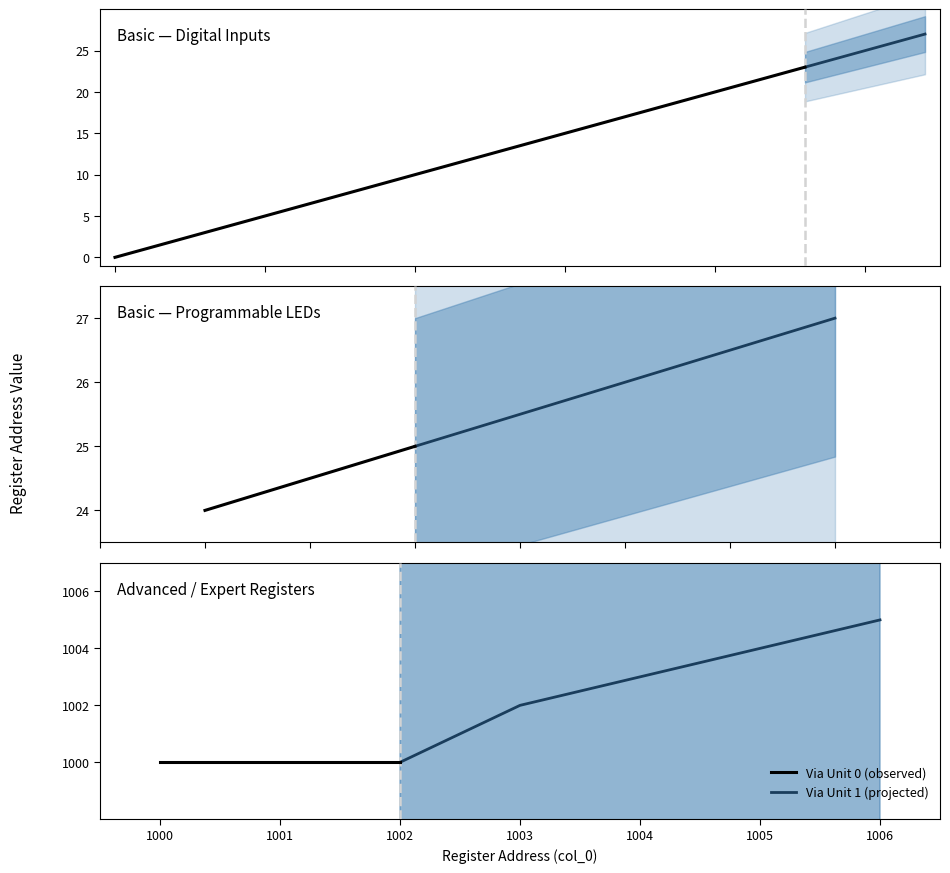

How many lines are shown in the chart?

2